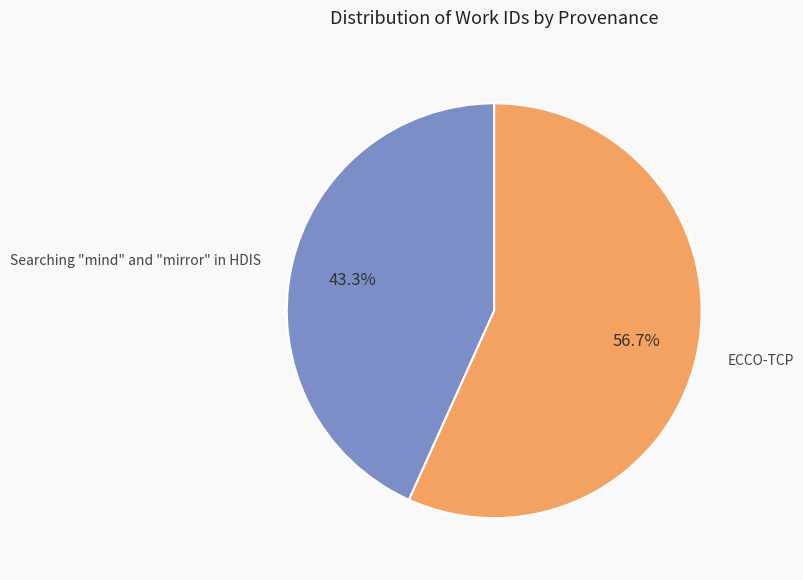

Is there a majority slice in this chart?

Yes